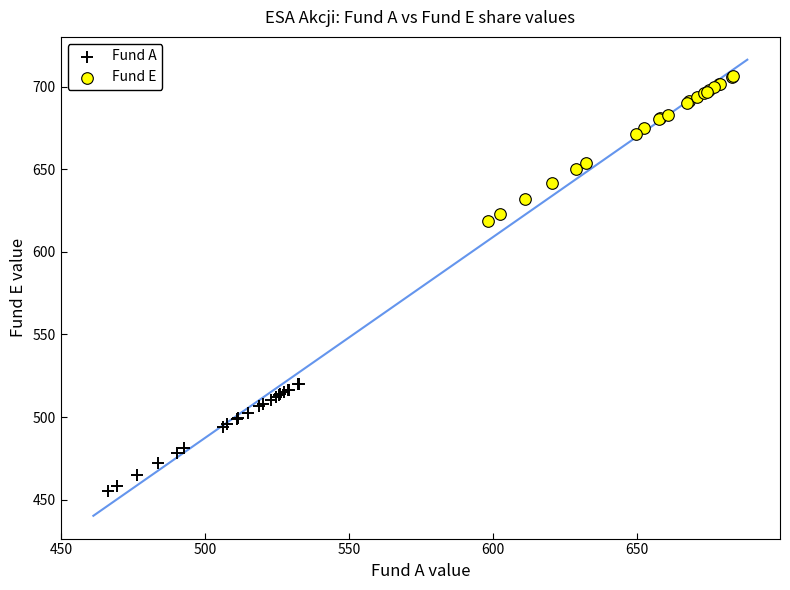

Which series reaches the maximum Y coordinate?

Fund E